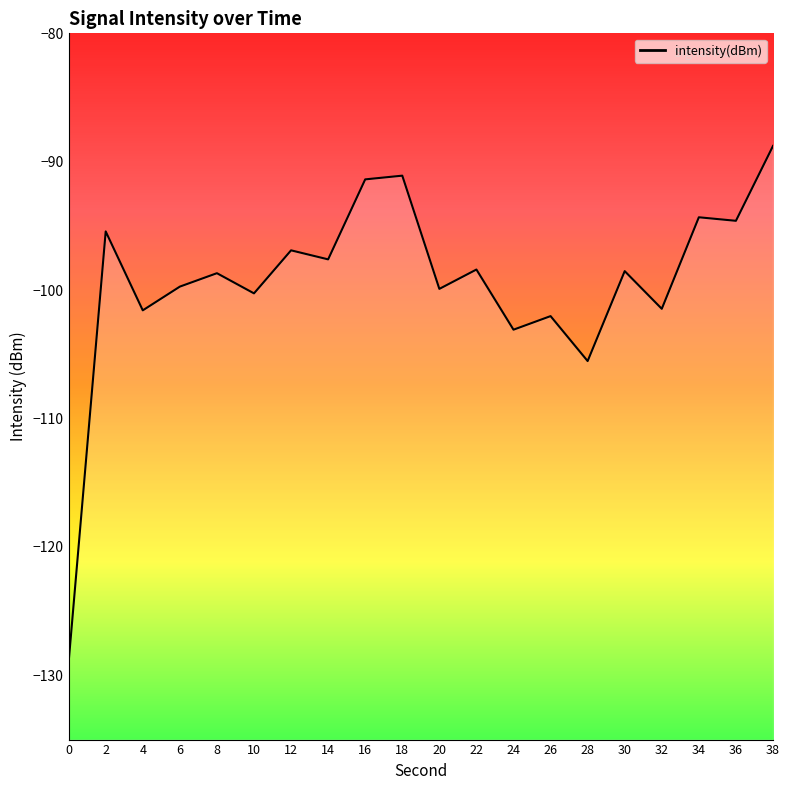

How many series are shown in this chart?

1